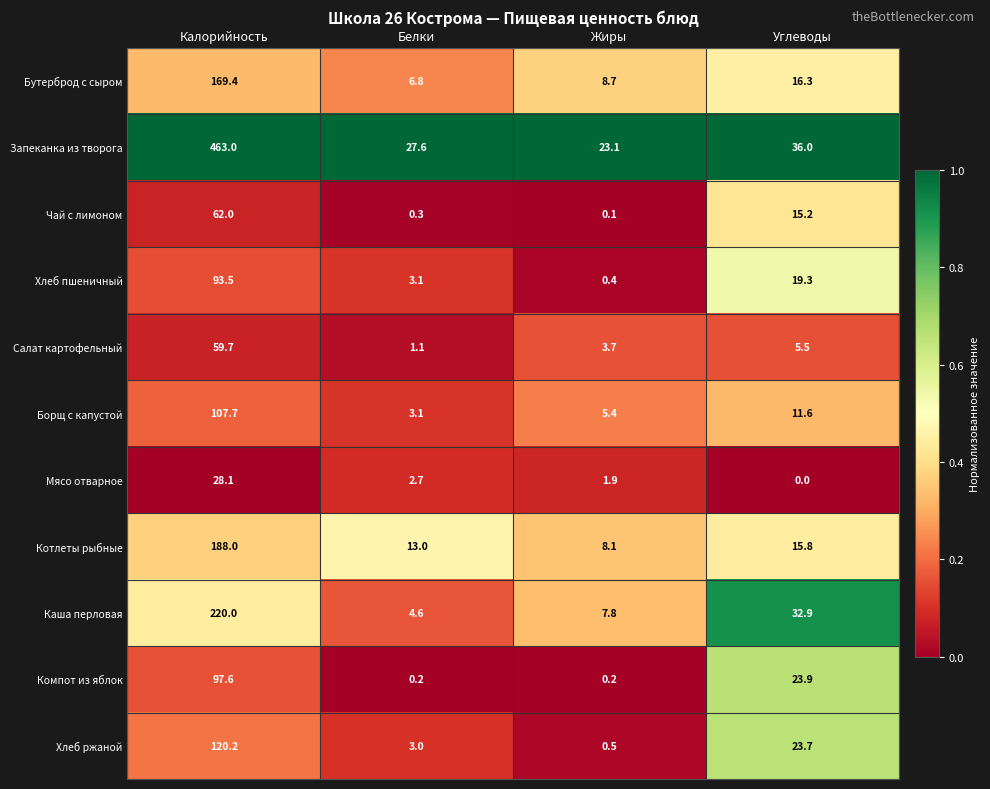

Which series has the largest total across all categories?

Запеканка из творога